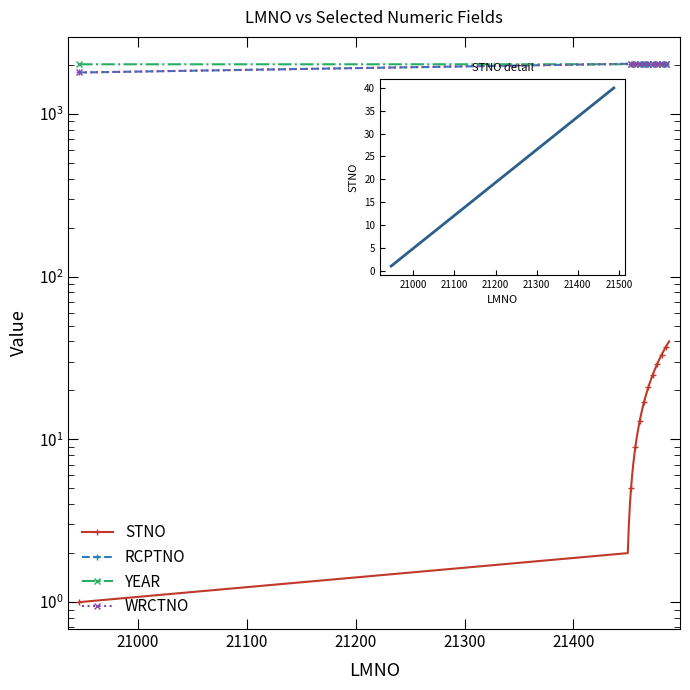

True or false: YEAR and RCPTNO cross at least once.

True